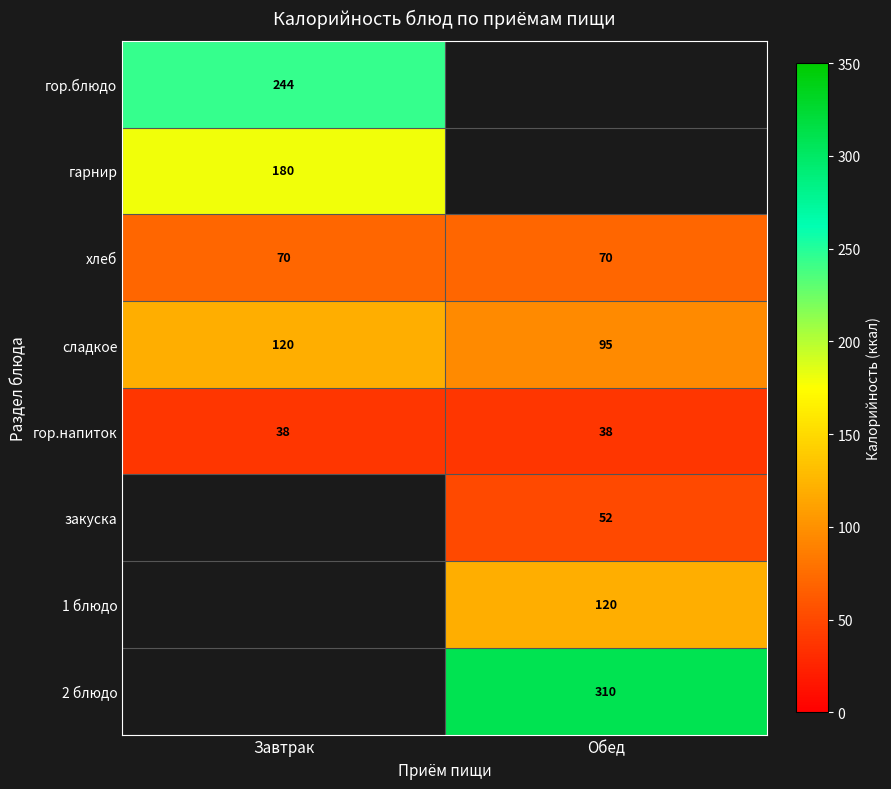

How many data points does each series have?

2